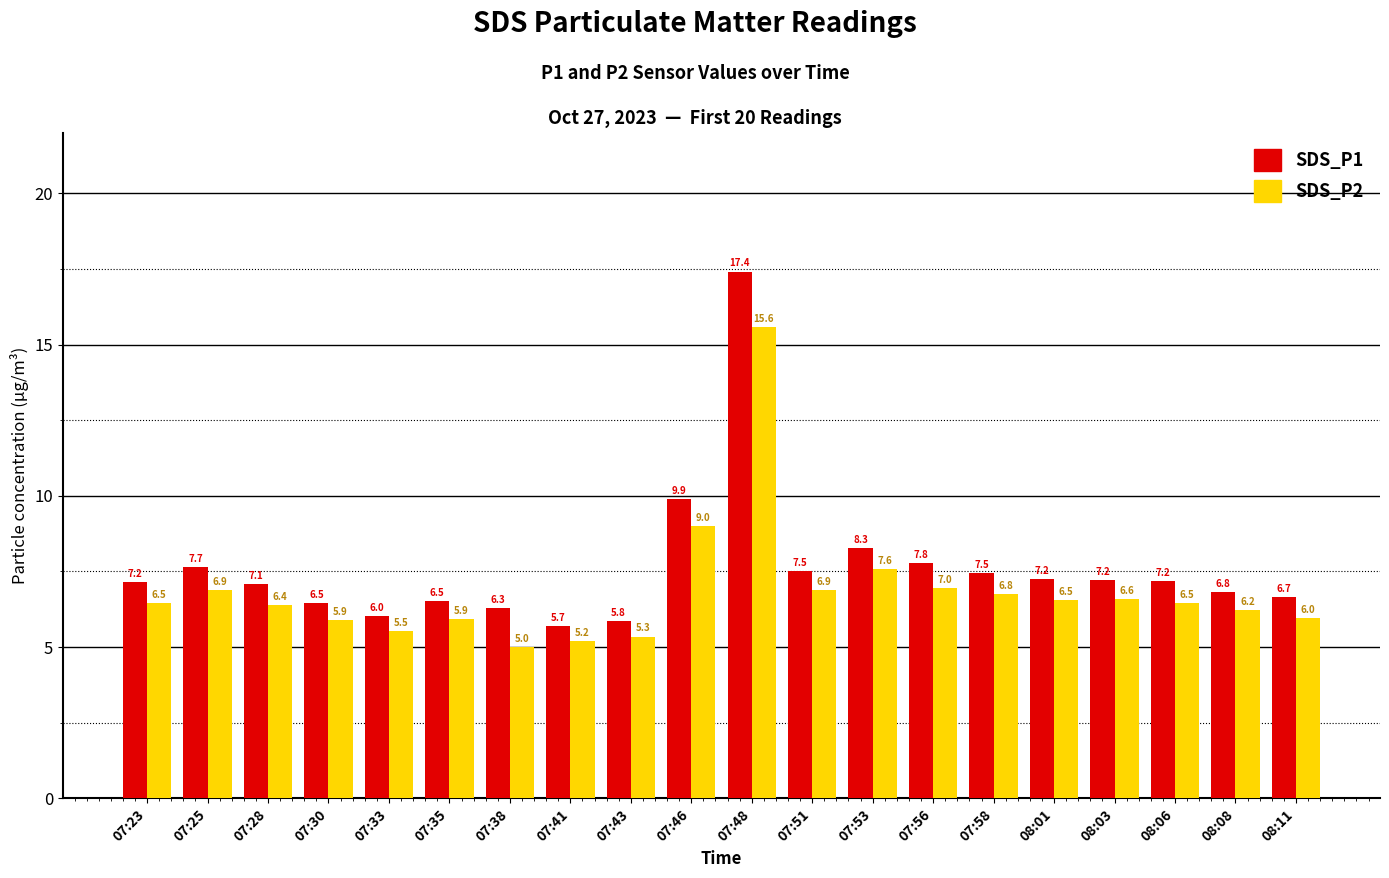

List the series in order of their peak value, lowest first.

SDS_P2, SDS_P1